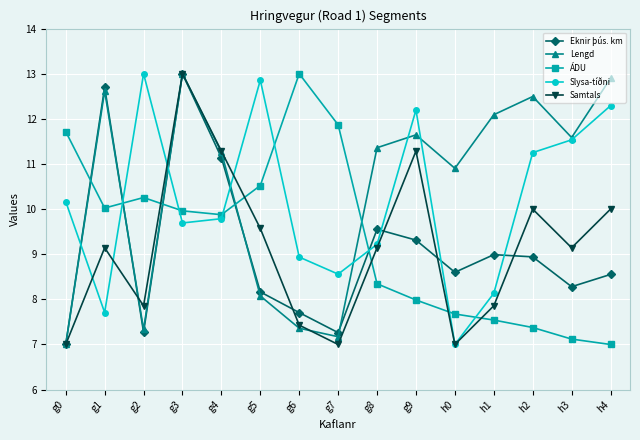

At g7, list the series in order from smallest to largest.

Samtals, Lengd, Eknir þús. km, Slysa-tíðni, ÁDU